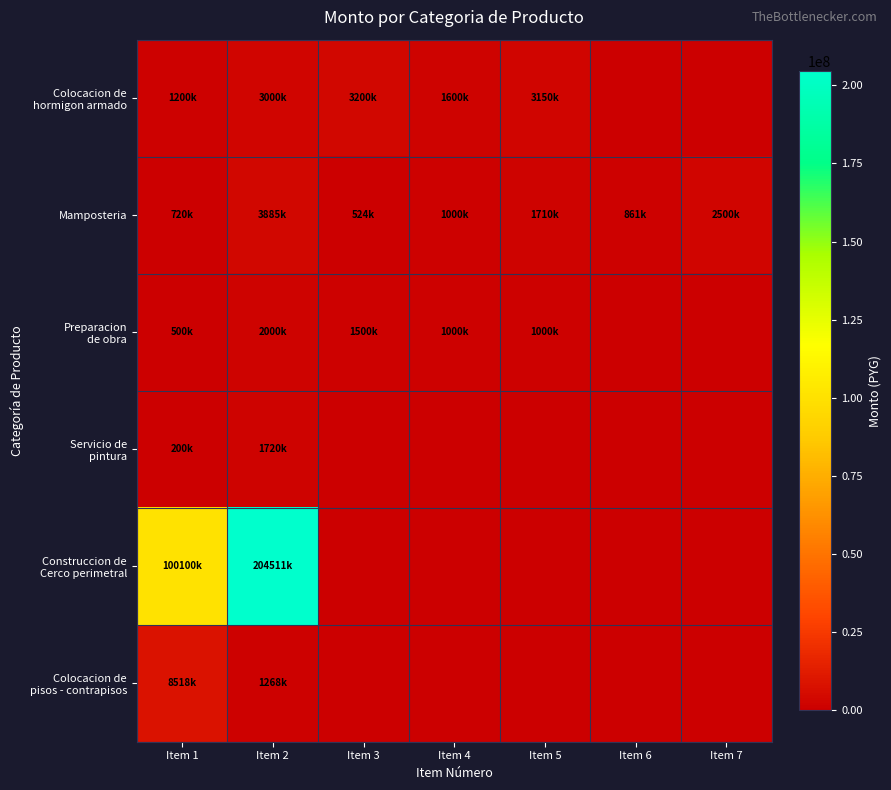

What is the total value across all series at Item 2?

216384850